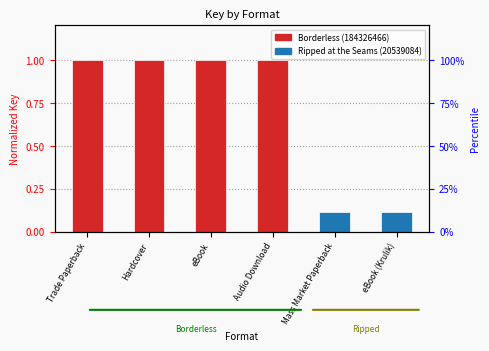

The chart shows a value of 0.1 at eBook (Krulik). True or false?

True